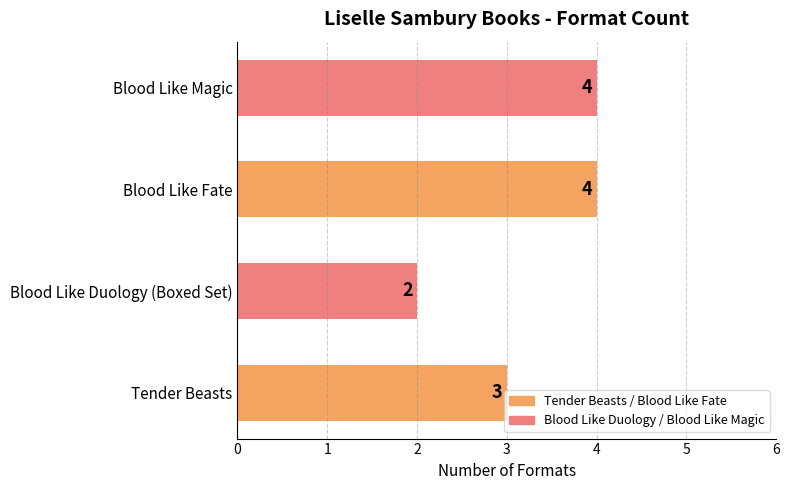

Which has a higher value, Blood Like Magic or Tender Beasts?

Blood Like Magic